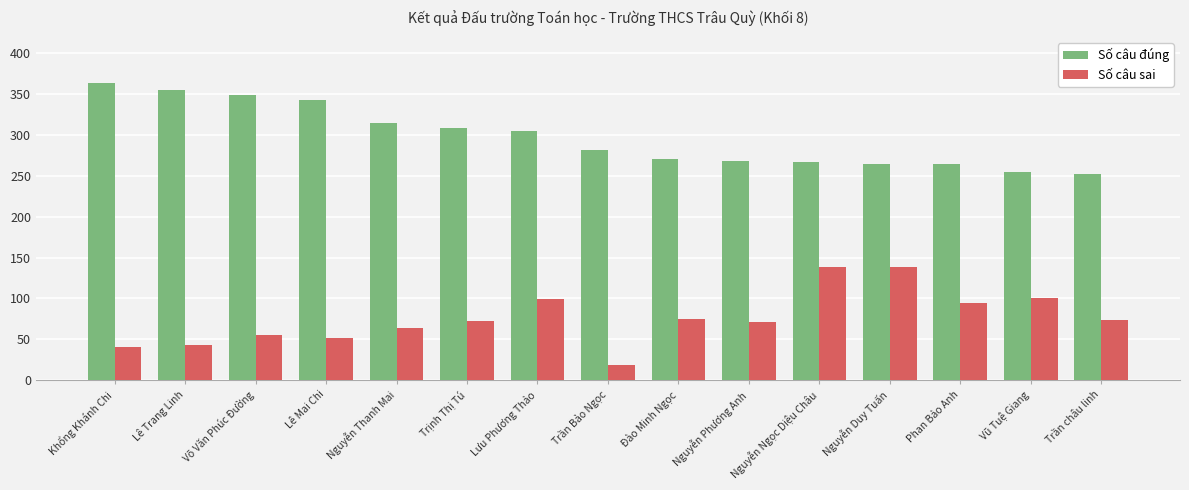

What is the minimum value for Số câu đúng?

252